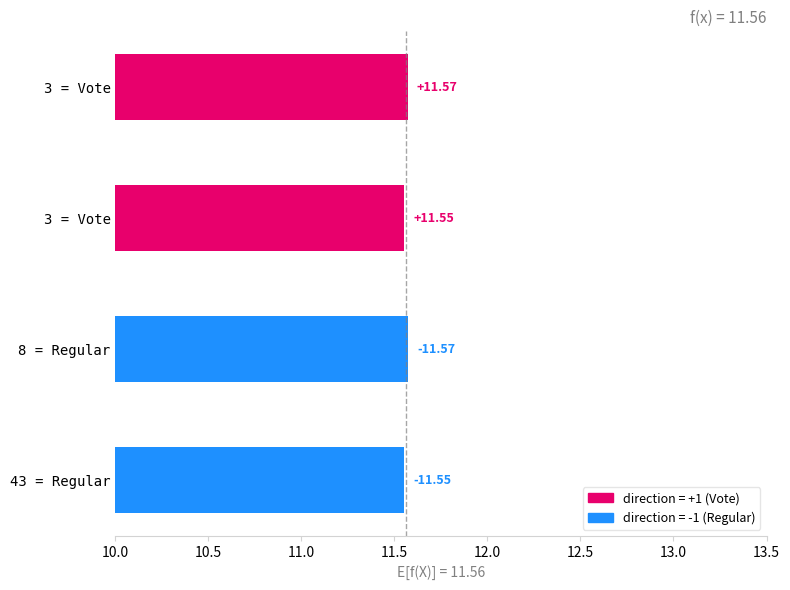

Are the bars horizontal?

Yes